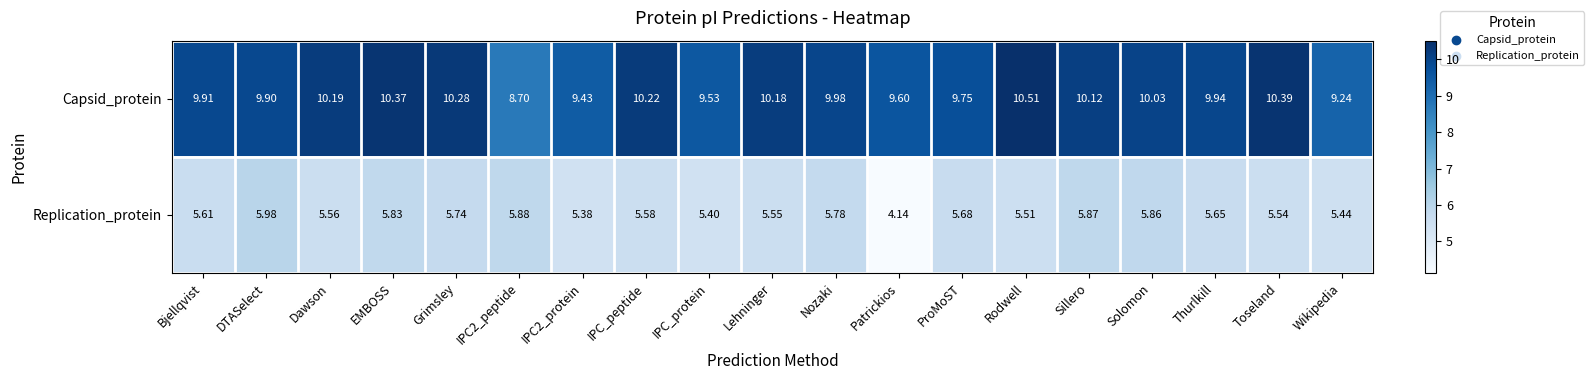

Where does the Replication_protein series first go above 5?

Bjellqvist